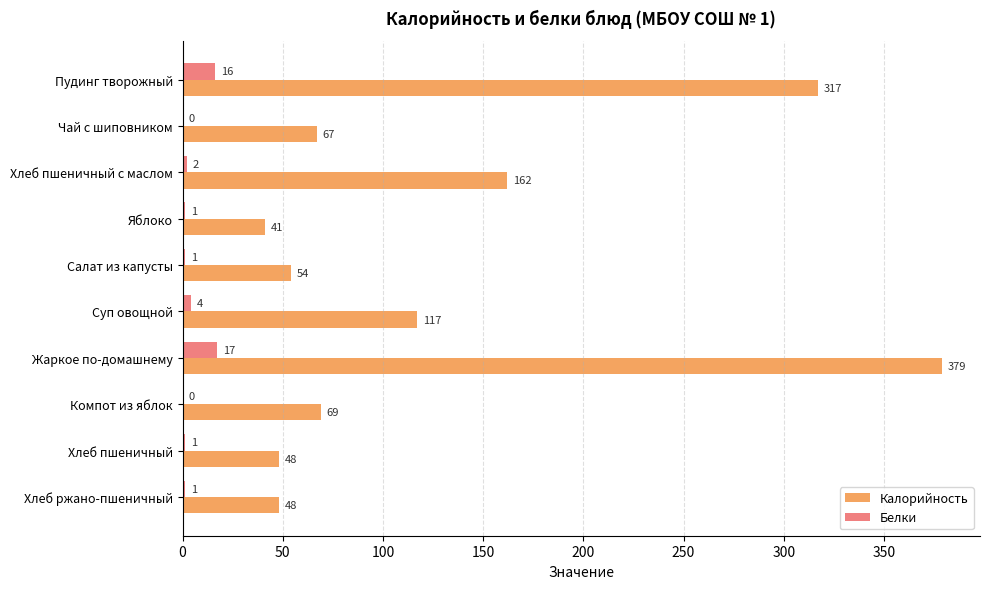

At which label does Калорийность reach its peak?

Жаркое по-домашнему